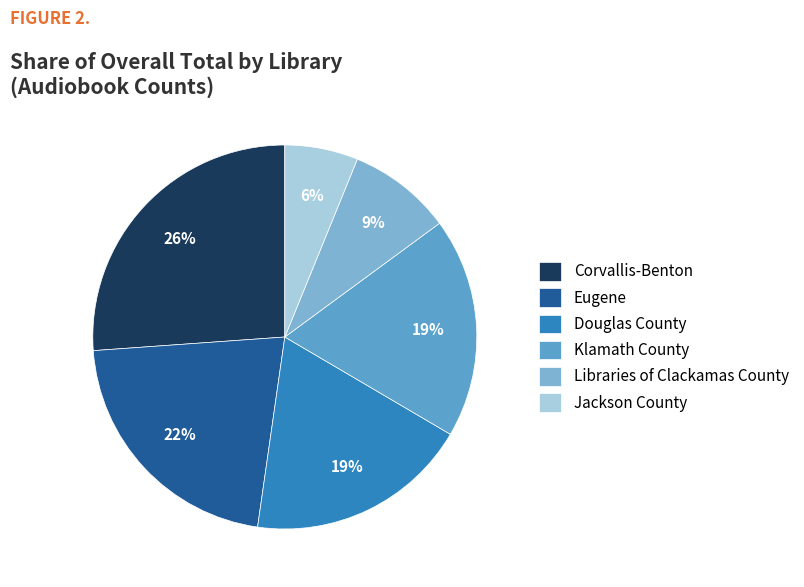

The Klamath County slice represents 5% of the pie. True or false?

False